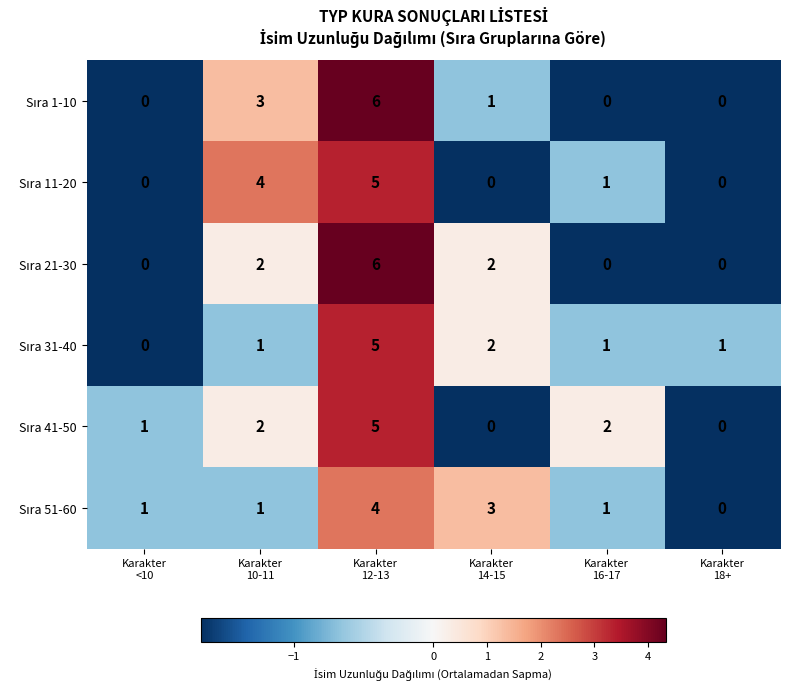

What is the greatest value displayed?

6